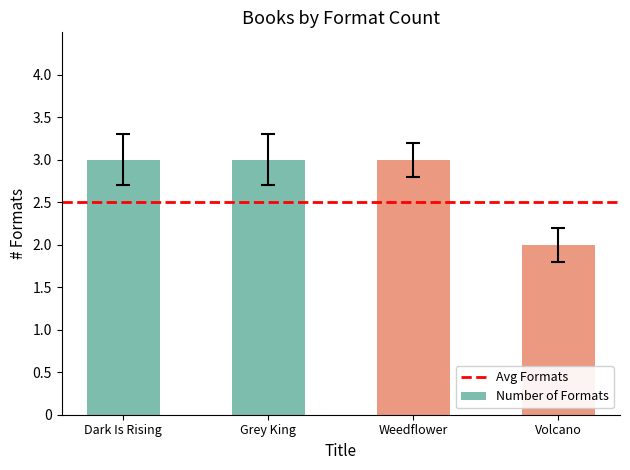

Reading left to right, extract all data points from this chart.

Dark Is Rising=3	Grey King=3	Weedflower=3	Volcano=2